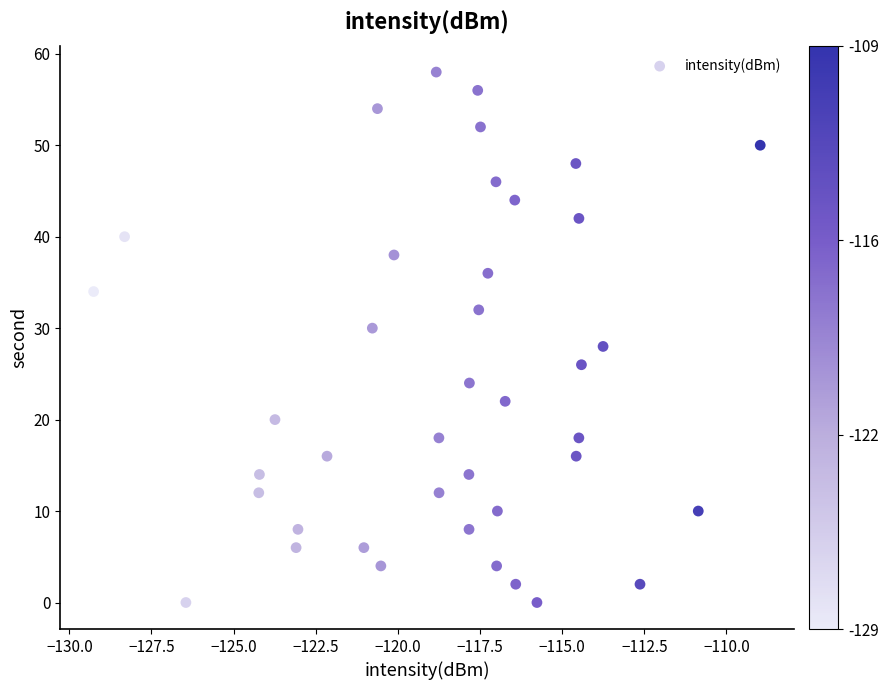

What is the range of Y values (max minus min)?

58